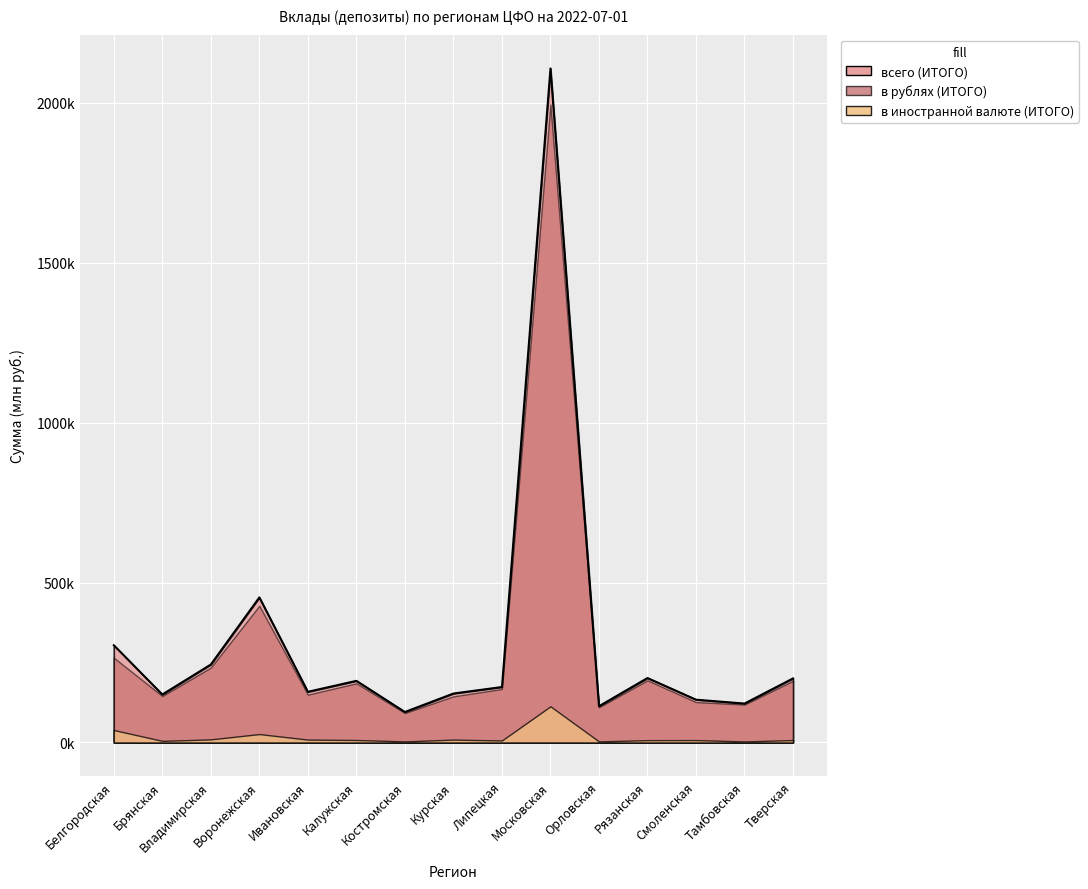

How many values in the в иностранной валюте (ИТОГО) series exceed 7636?

7